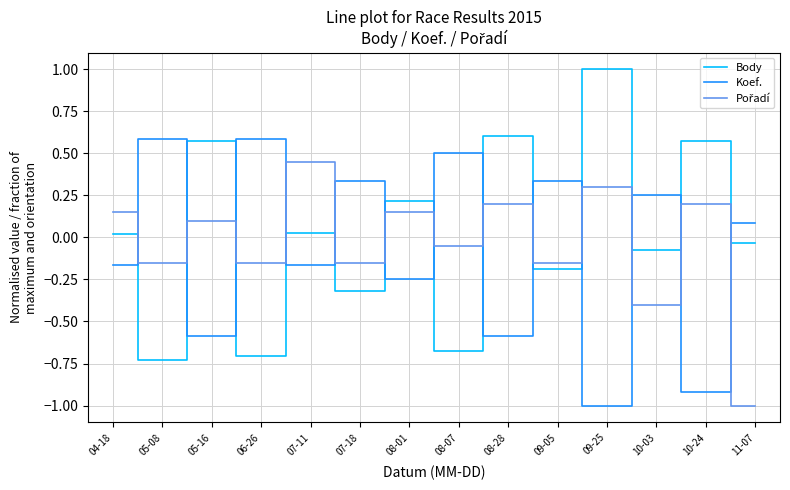

How many intersections are there between Body and Koef.?

13